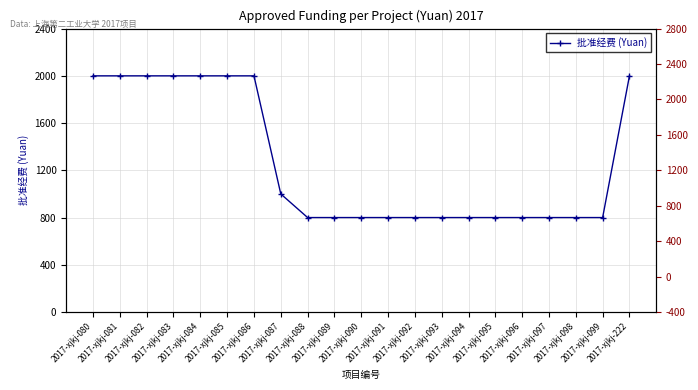

True or false: the data shows 1000 at 2017-xjkj-087.

True